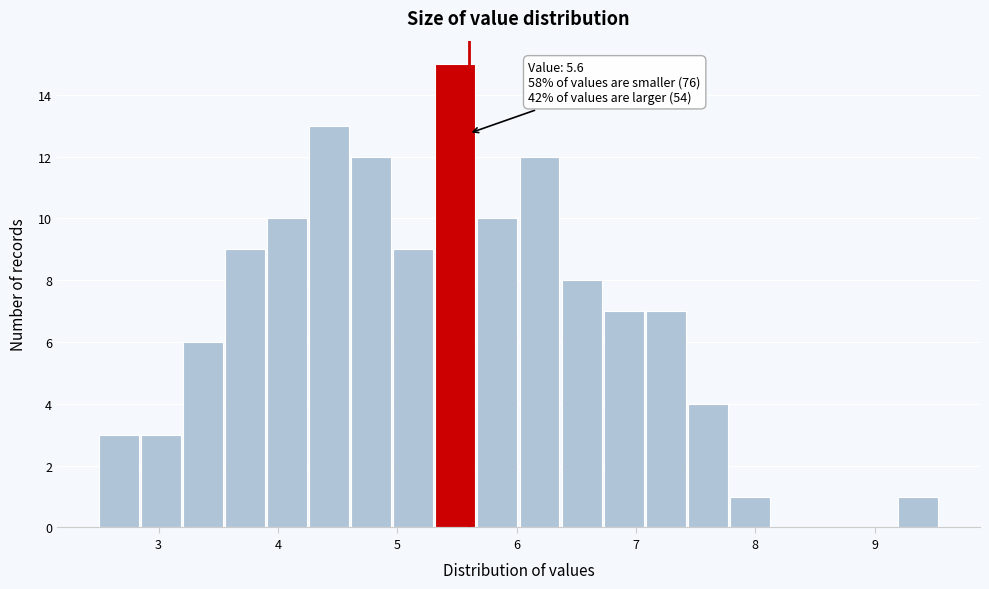

Around what value on the x-axis is the tallest bar? Give the approximate position of its centre, as read against the axis.

5.5